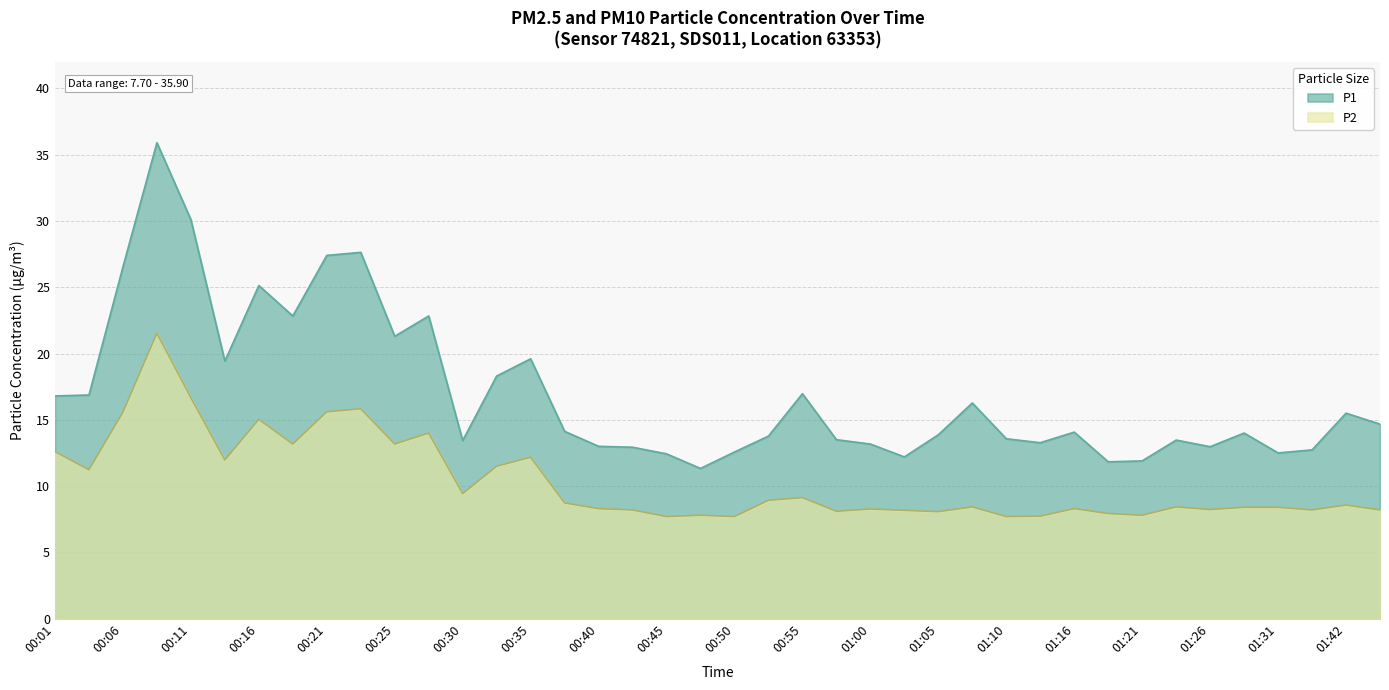

Between 00:25 and 00:18, which is larger?

00:18